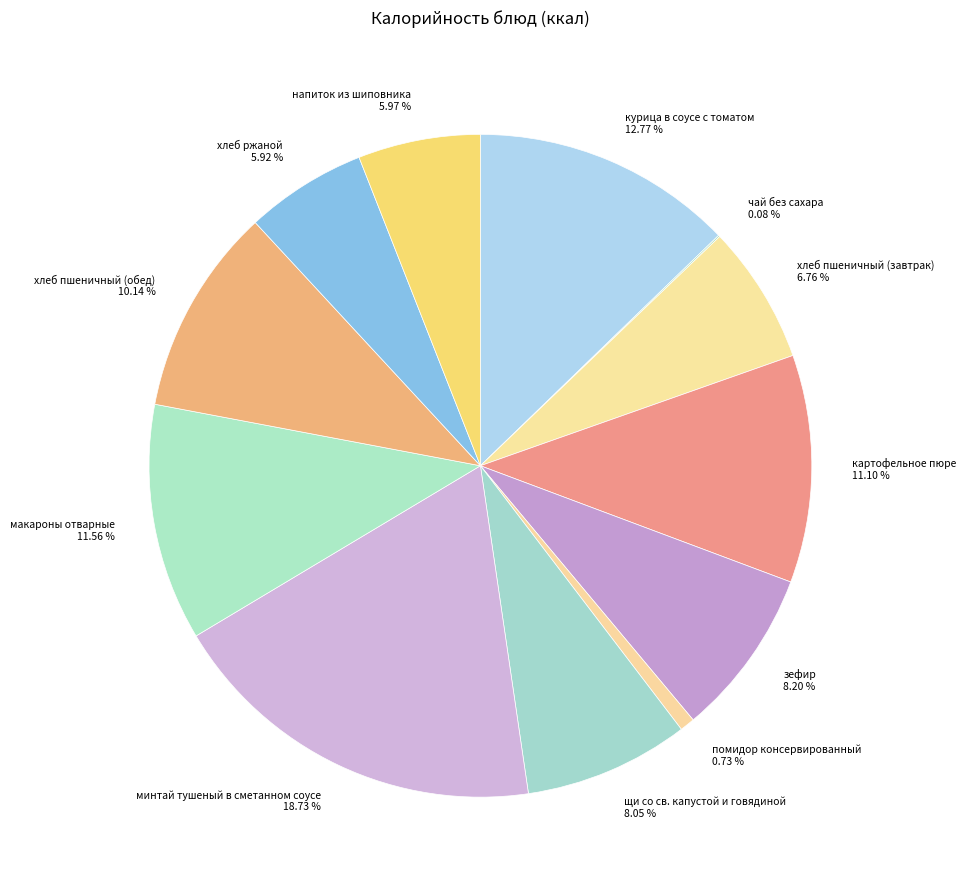

Which category has the biggest portion of the pie?

минтай тушеный в сметанном соусе